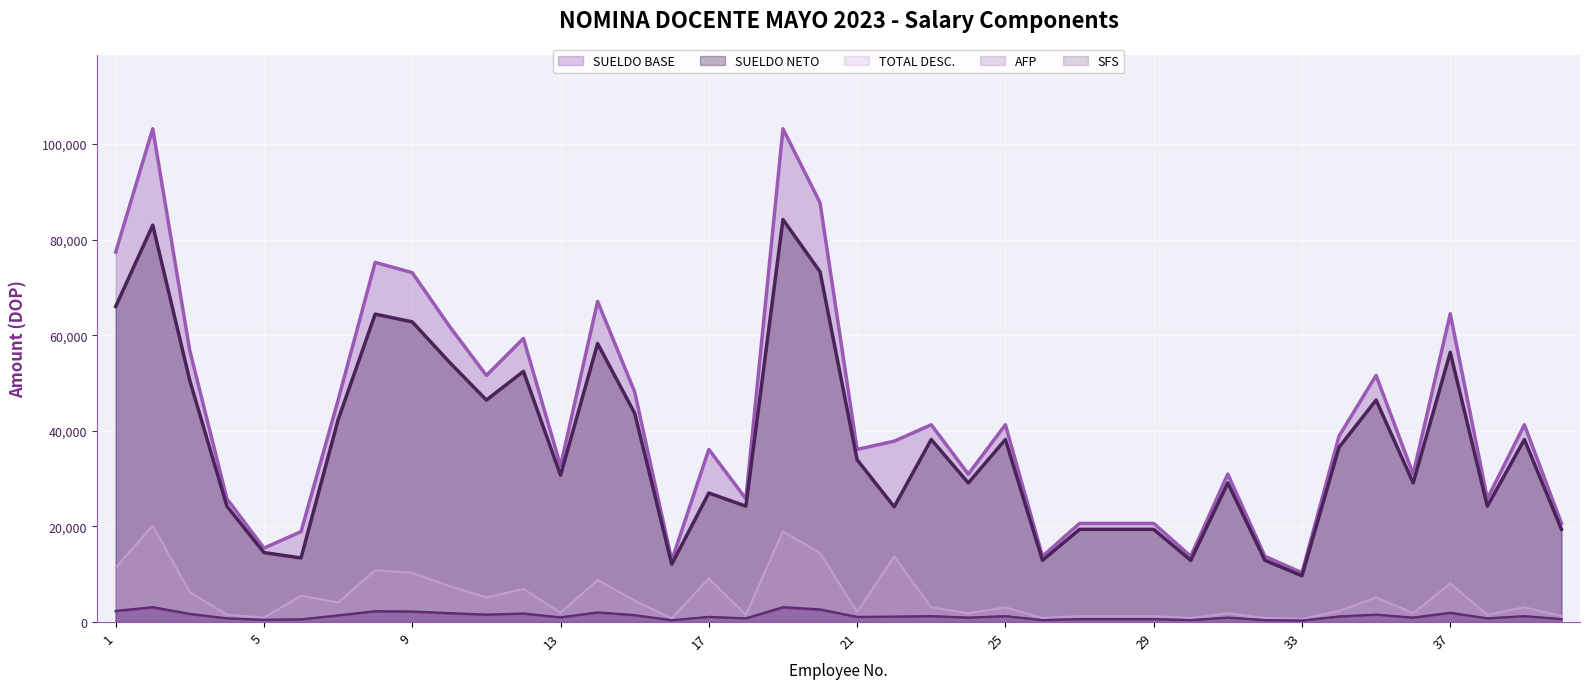

What is the value of the TOTAL DESC. point at the 22nd from the left?

13723.7